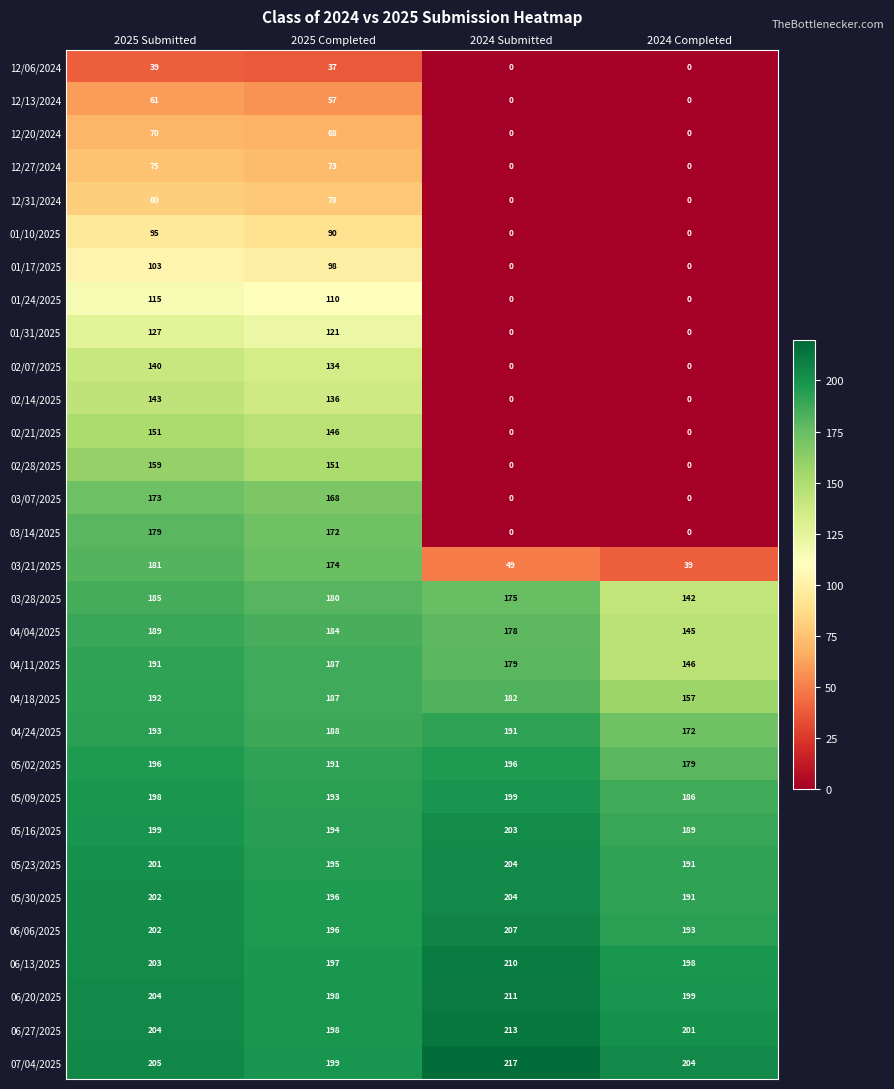

How many 05/16/2025 values are between 194 and 203?

3